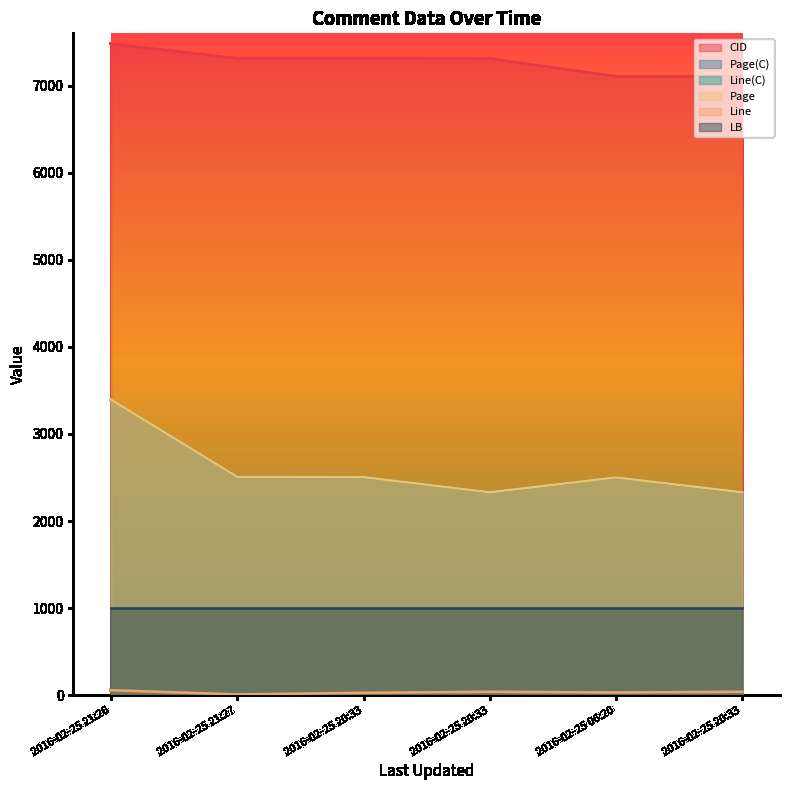

Which has a higher value, 2016-02-25 06:20 or 2016-02-25 21:27?

2016-02-25 21:27